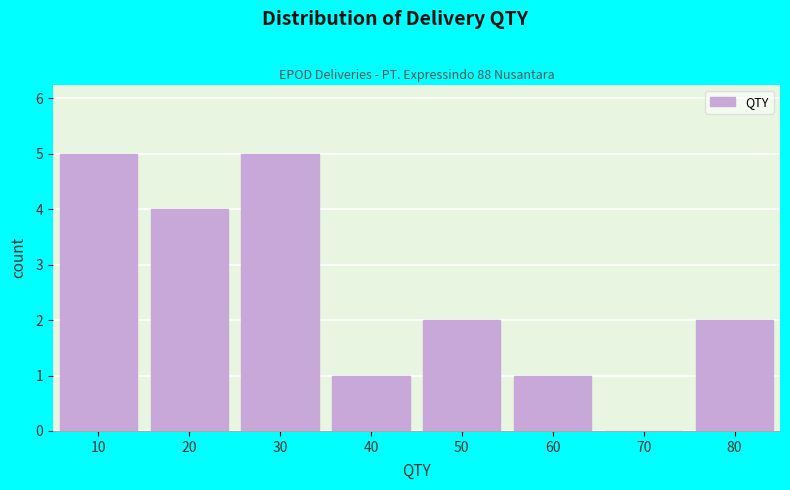

The value at 50 is 2. True or false?

True